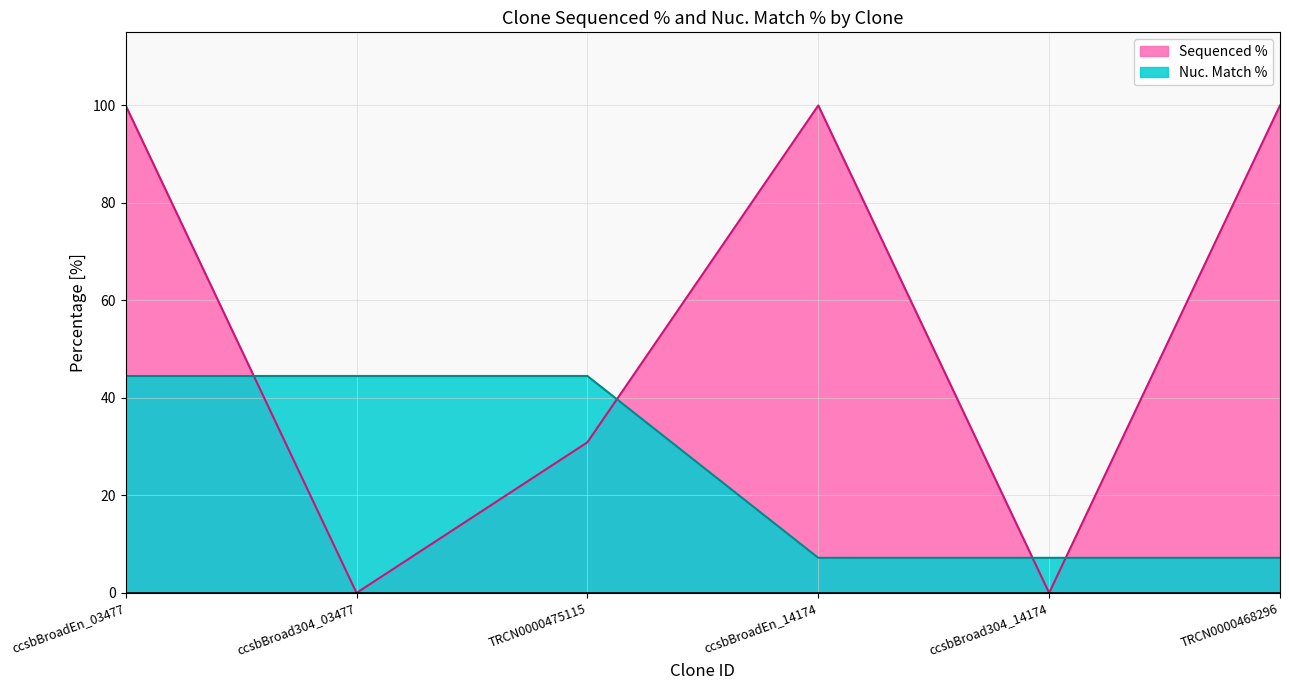

Reading right to left, what are all the values shown in this chart?

Sequenced %: 100.0	0.0	100.0	30.9	0.0	100.0
Nuc. Match %: 7.2	7.2	7.2	44.5	44.5	44.5